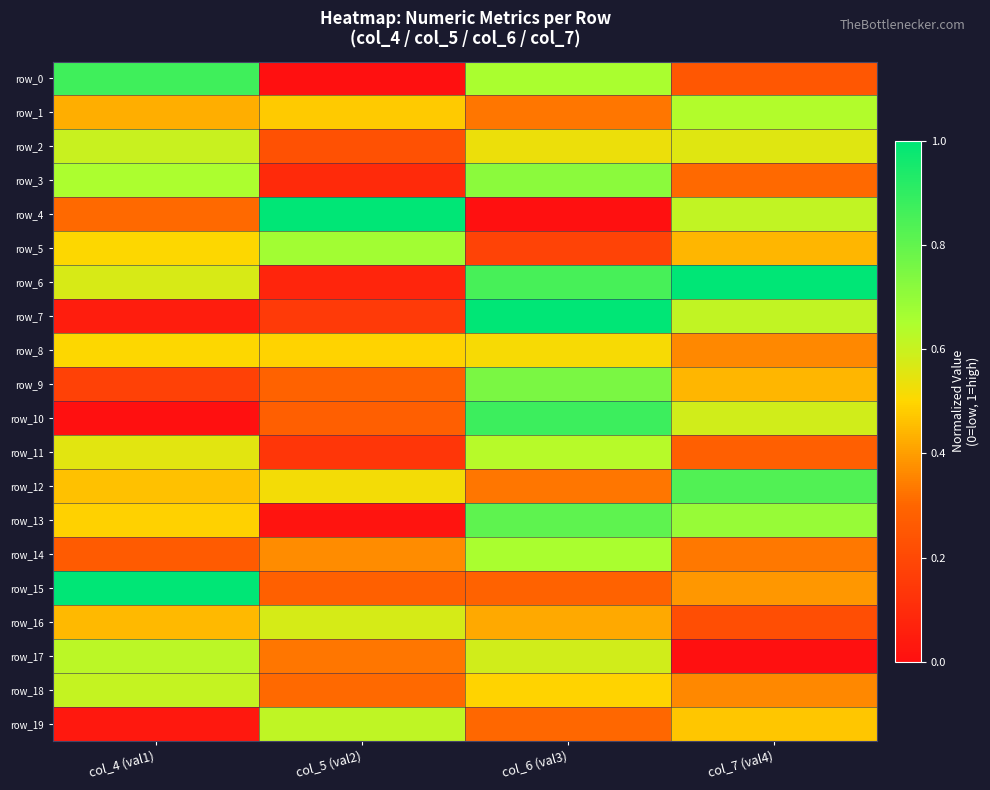

True or false: row_19 has a value of 0.4 at col_6 (val3).

False